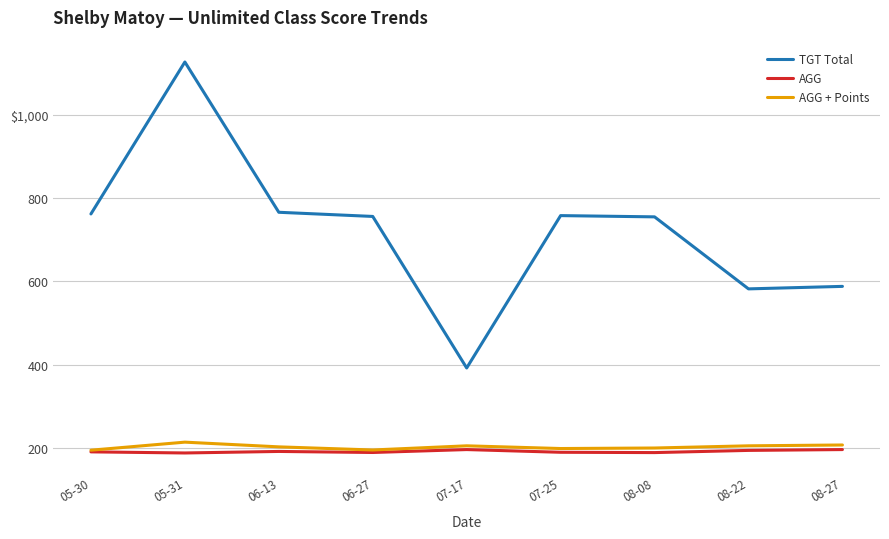

At which category is the sum across all series the highest?

05-31